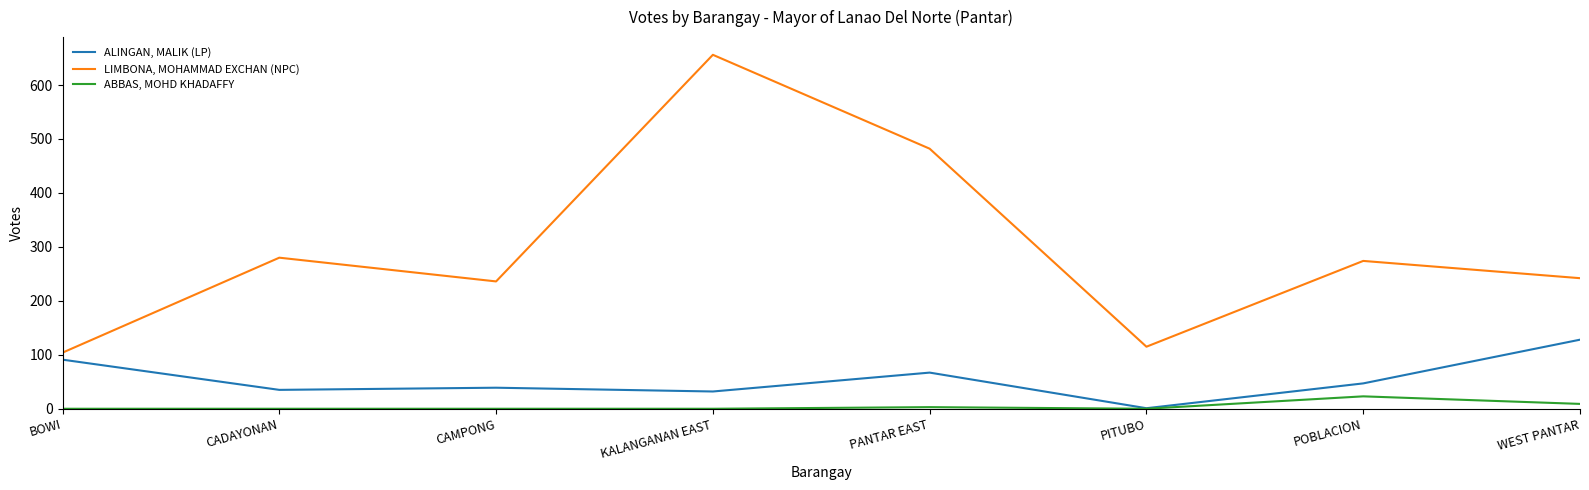

True or false: LIMBONA, MOHAMMAD EXCHAN (NPC) and ABBAS, MOHD KHADAFFY intersect in this chart.

False